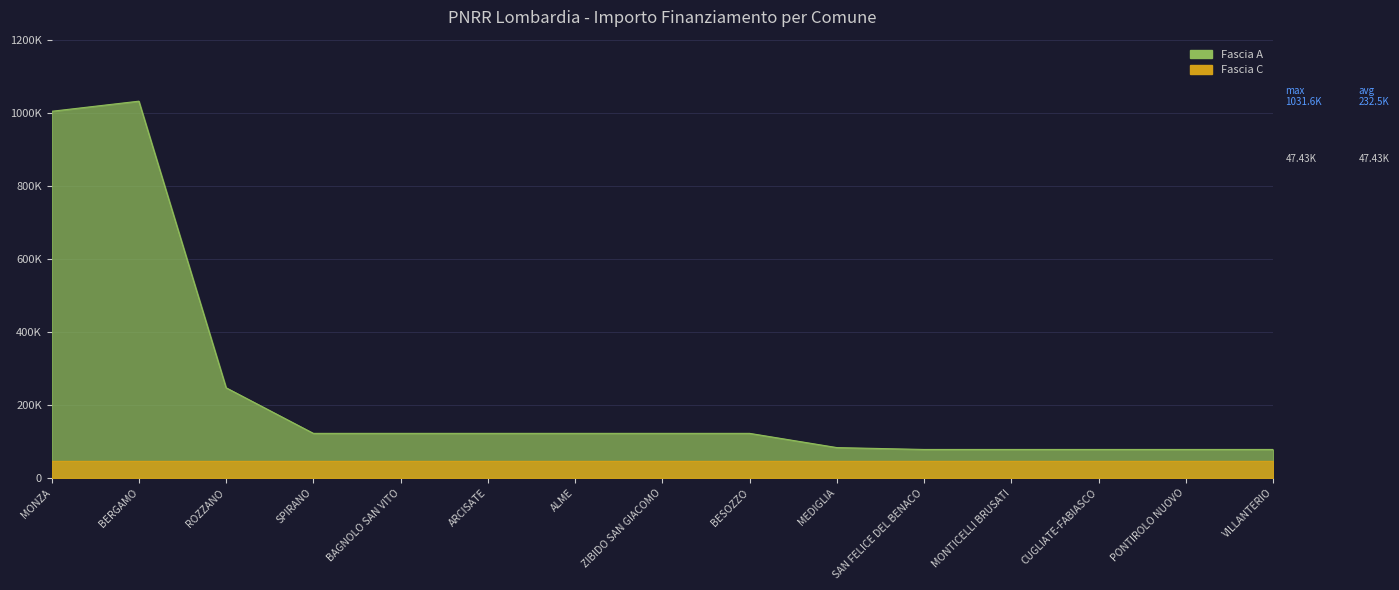

The chart shows a value of 77897 at MONTICELLI BRUSATI. True or false?

True